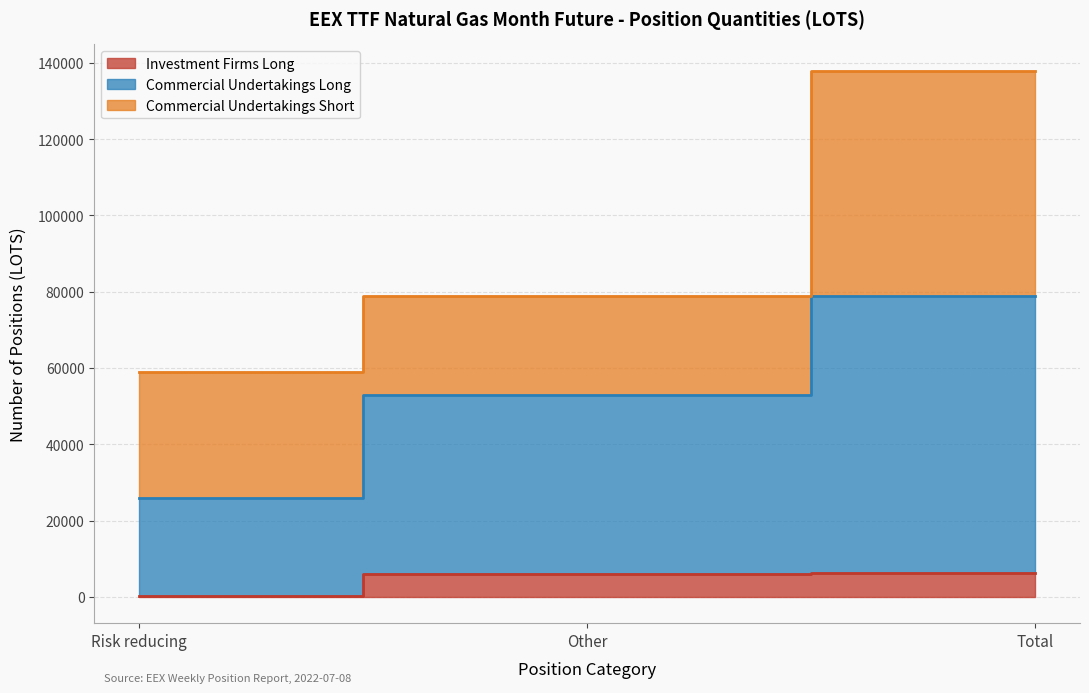

At how many categories does at least one series exceed 38031?

2